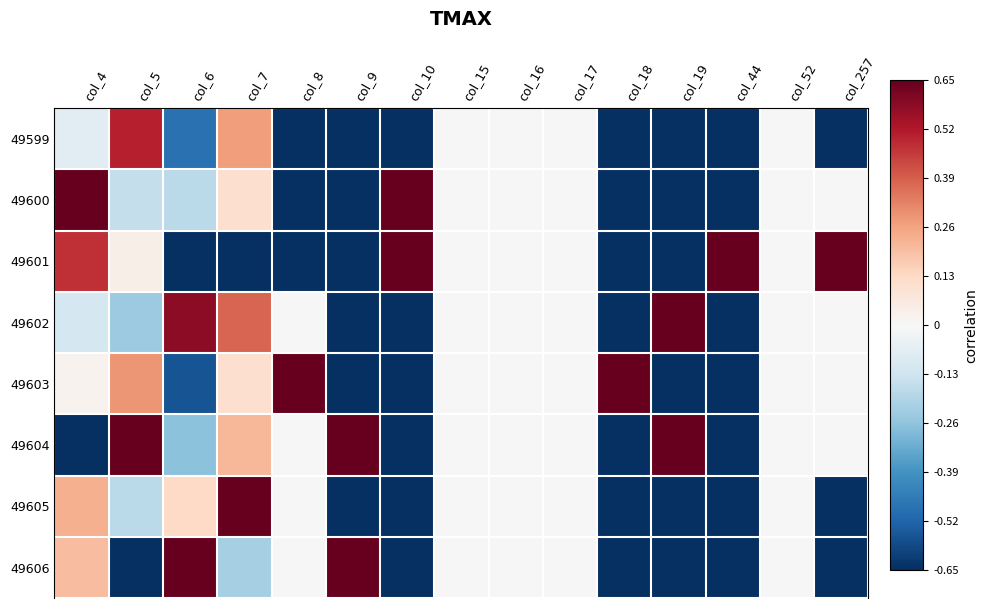

Which series has the widest spread of values?

49600